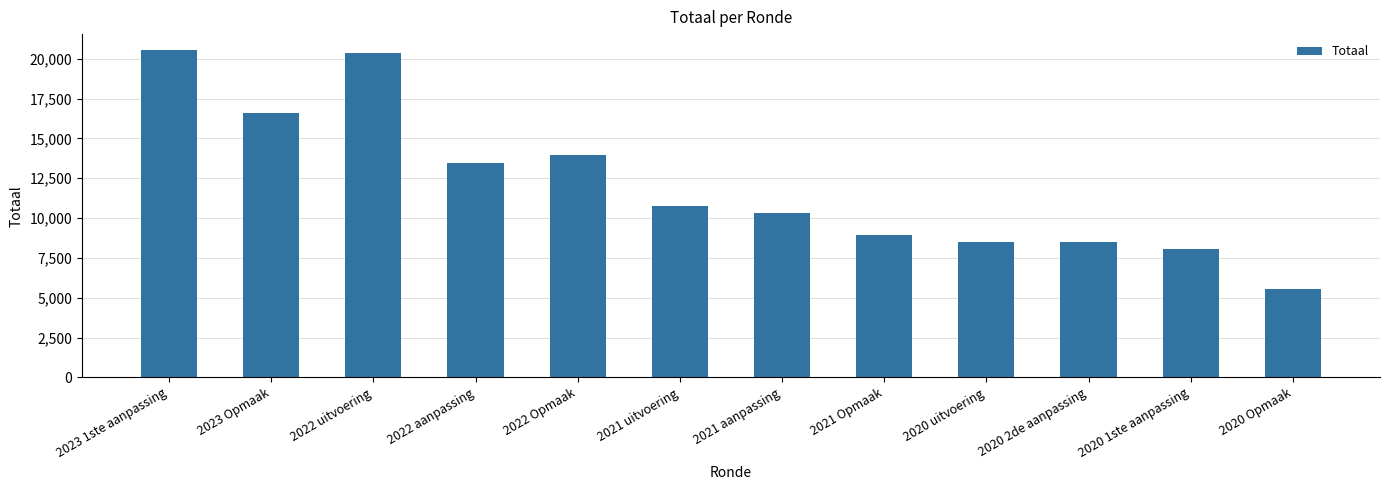

Does the chart contain stacked bars?

No